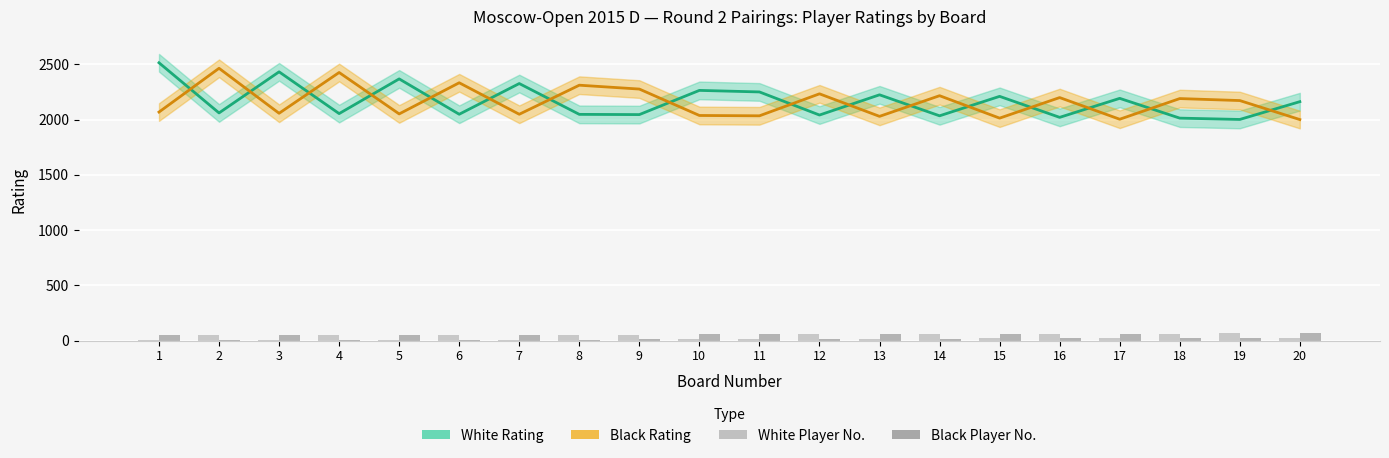

How many groups of bars are there?

20